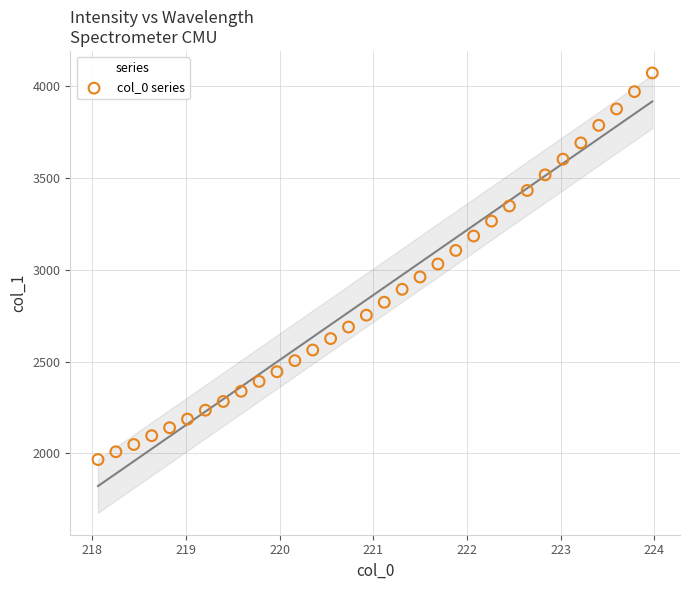

What is the range of X values (max minus min)?

5.9